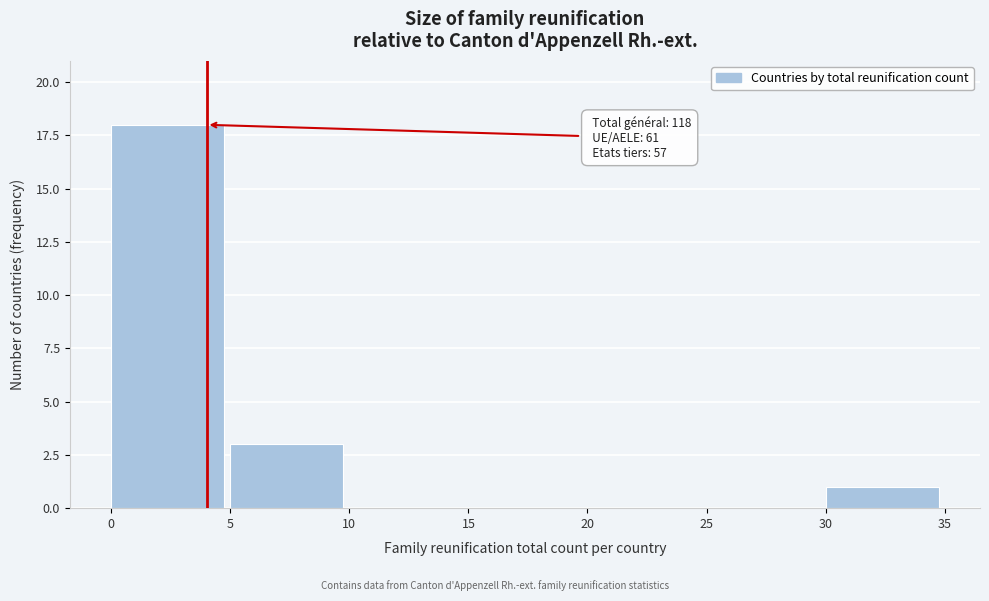

Which range on the x-axis has the tallest bar?

0 to 5